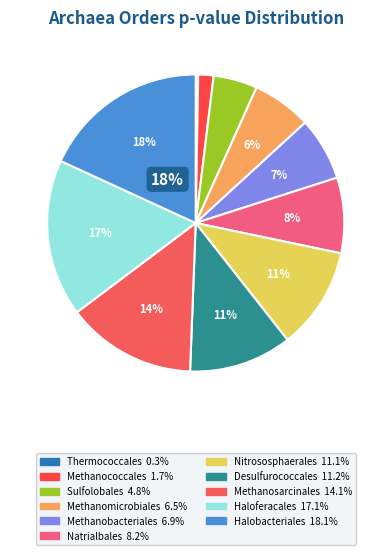

What is the largest slice in the pie chart?

Halobacteriales